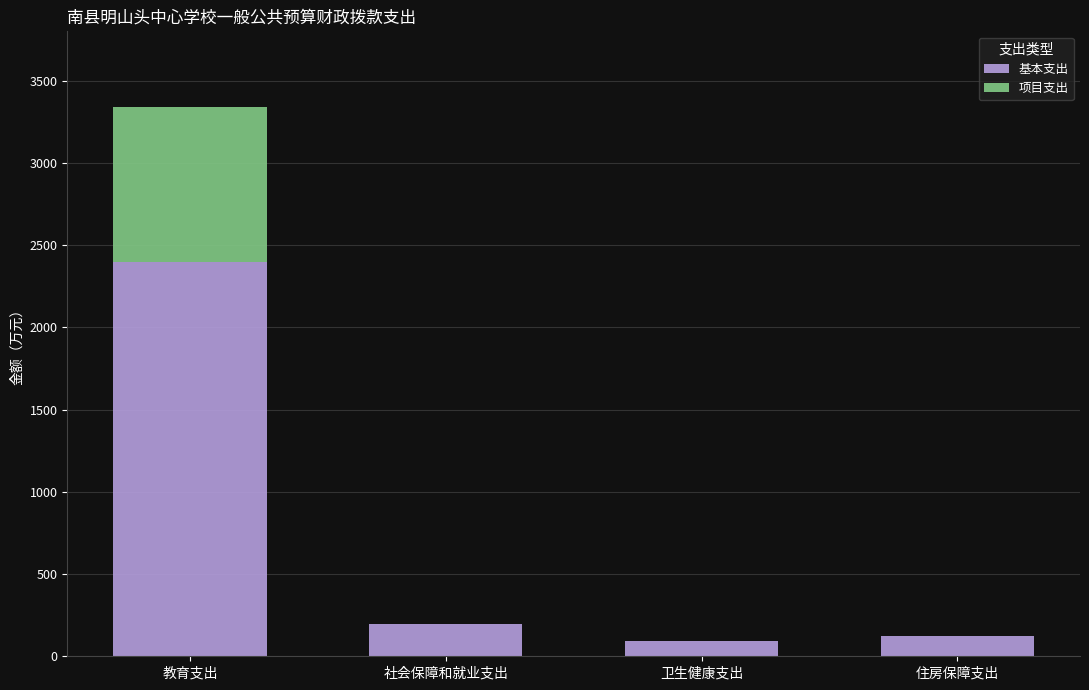

How many data points does each series have?

4